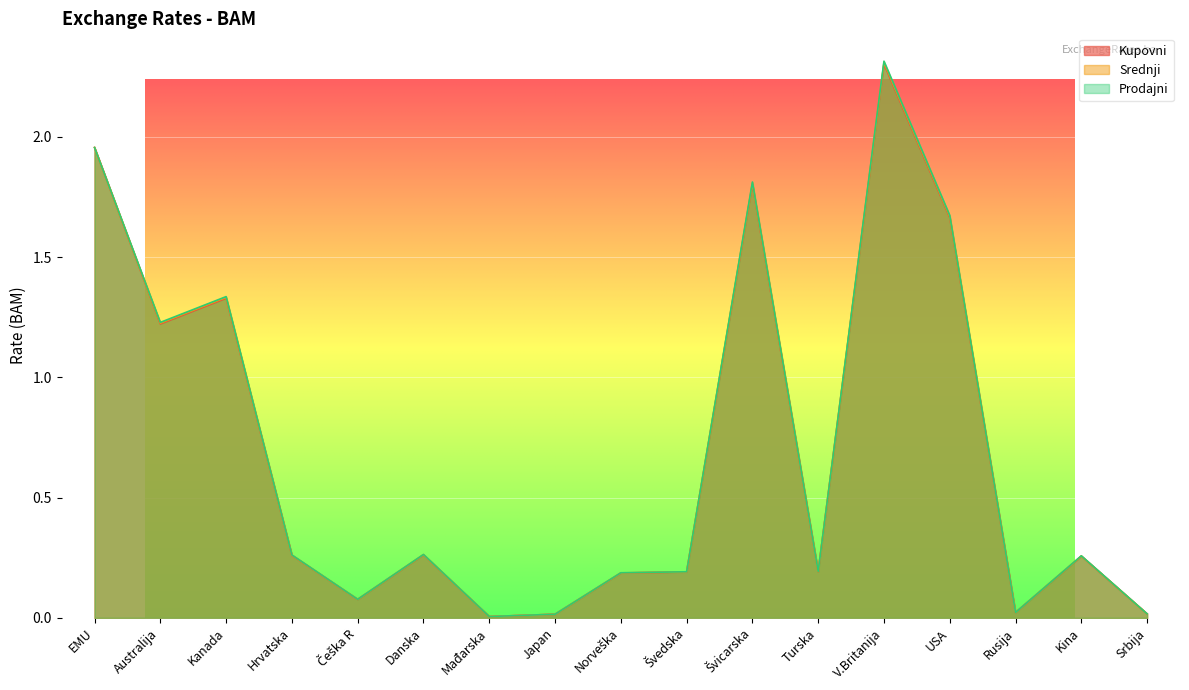

What position from the right is Rusija?

3